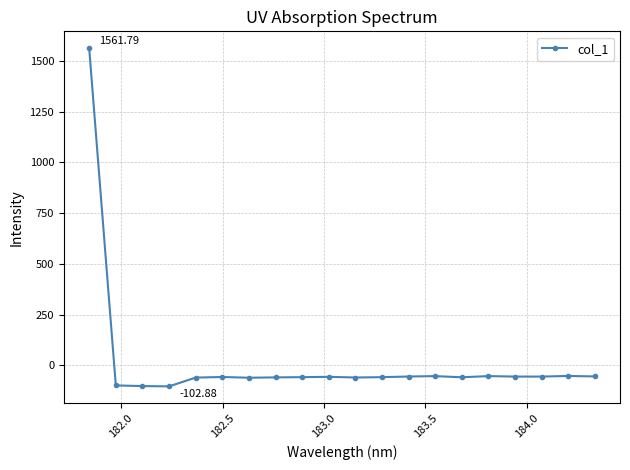

True or false: there are more than 0 points higher than both neighbors.

True